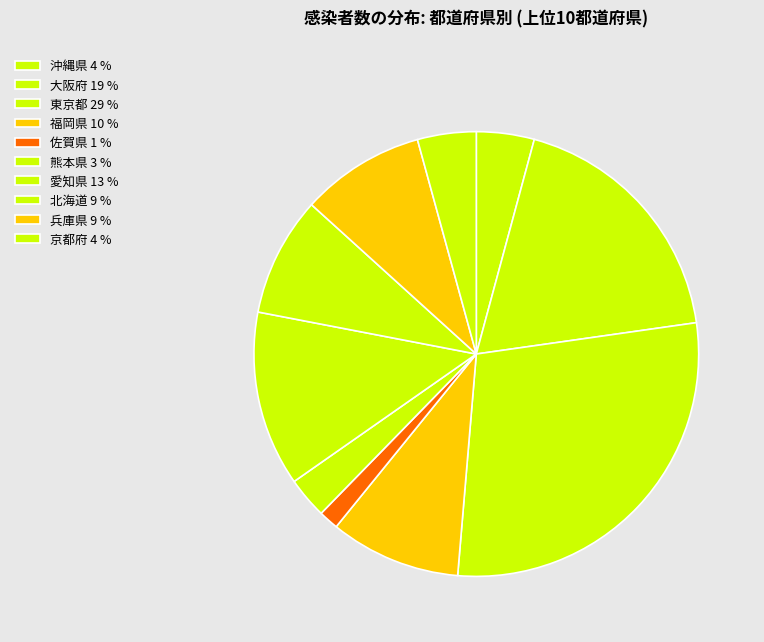

To the nearest percent, what is the difference between the 兵庫県 and 熊本県 slice percentages?

6%